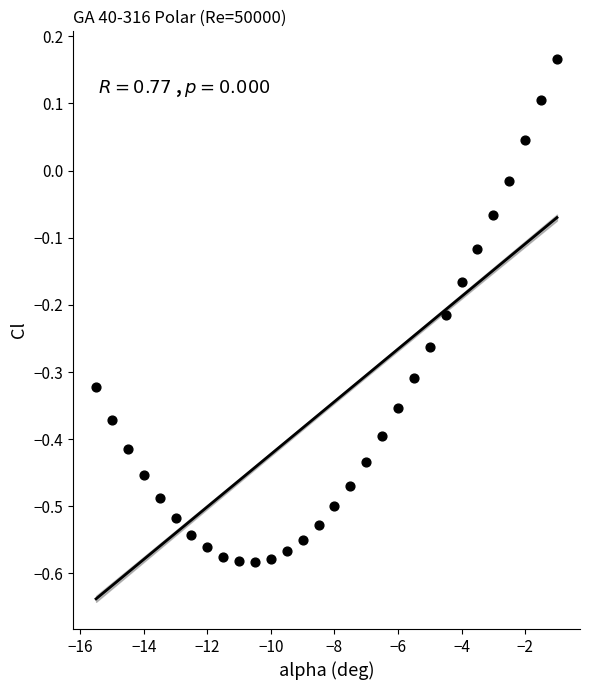

What is the range of X values (max minus min)?

14.5